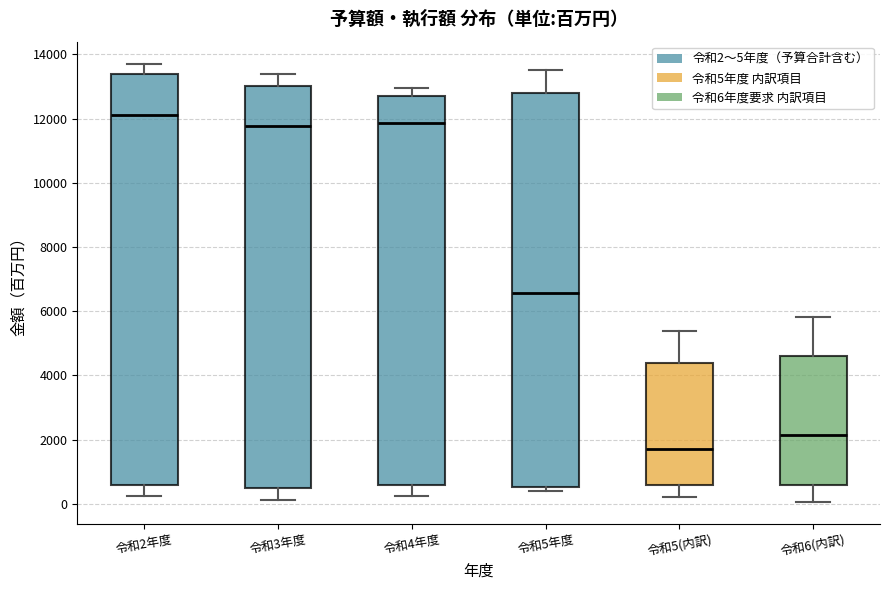

Reading left to right, read every box against the y-axis: the position of its median line, the range the box covers, and the ends of its whiskers. The values are not printed on the chart, so give them approximately, as read against the axis.

令和2年度: median 12000, box 600 to 13400, whiskers 200 to 13800
令和3年度: median 11800, box 400 to 13000, whiskers 200 to 13400
令和4年度: median 11800, box 600 to 12600, whiskers 200 to 13000
令和5年度: median 6600, box 600 to 12800, whiskers 400 to 13600
令和5(内訳): median 1800, box 600 to 4400, whiskers 200 to 5400
令和6(内訳): median 2200, box 600 to 4600, whiskers 0 to 5800